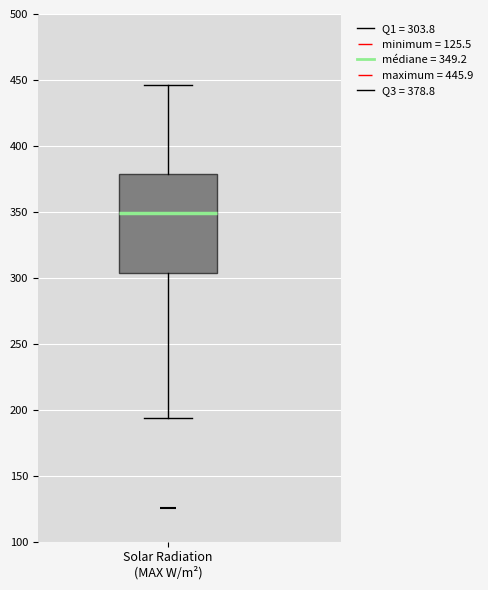

Read this box plot against the y-axis: the position of the median line, the range covered by the box, and the ends of both whiskers. The values are not printed on the chart, so give them approximately, as read against the axis.

median 350, box 305 to 380, whiskers 195 to 445